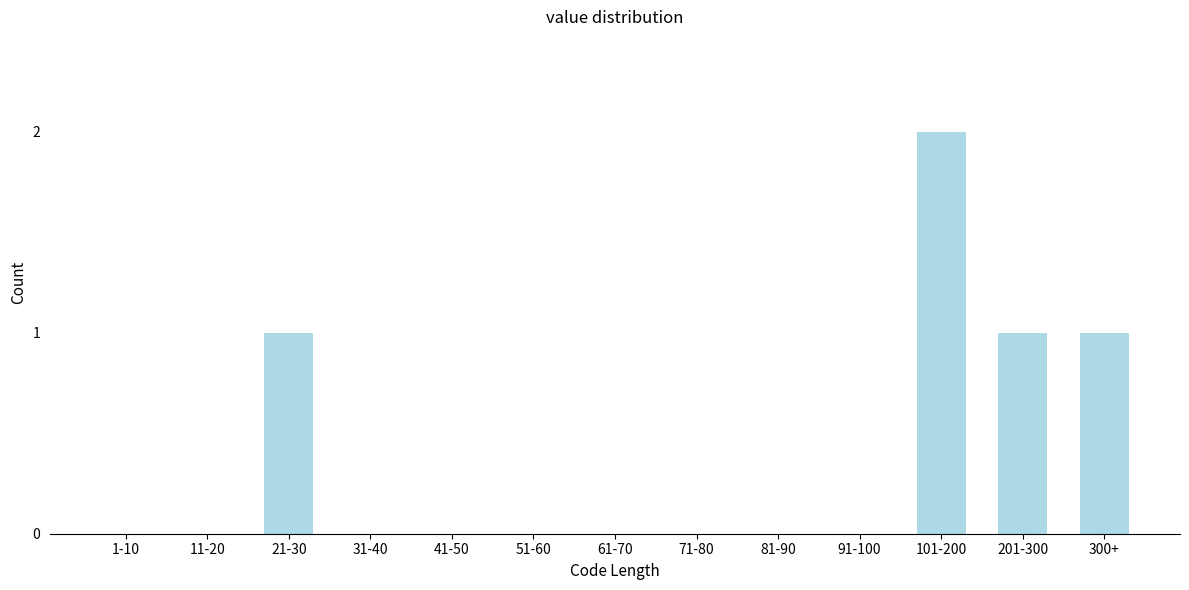

Reading left to right, what are all the values shown in this chart?

1-10=0	11-20=0	21-30=1	31-40=0	41-50=0	51-60=0	61-70=0	71-80=0	81-90=0	91-100=0	101-200=2	201-300=1	300+=1